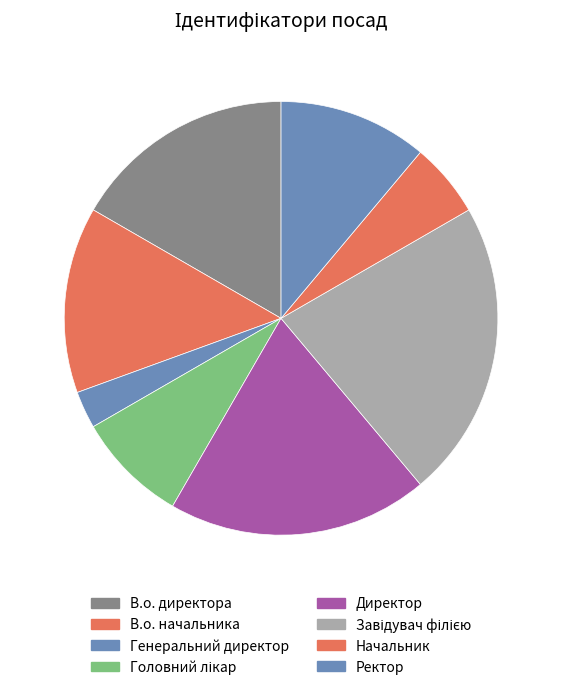

Do В.о. начальника and В.о. директора together represent more than half of the pie?

No